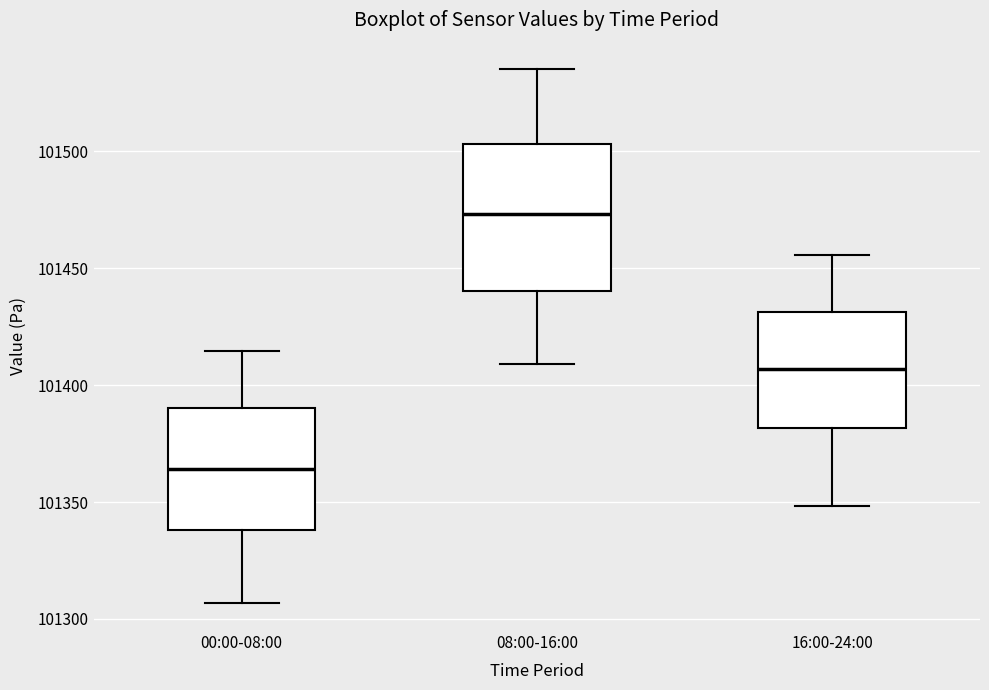

Reading left to right, transcribe this box plot: for each box, give where its median line is, the range the box spans, and where its two whiskers end, as read against the y-axis. The values are not printed on the chart, so give them approximately, as read against the axis.

00:00-08:00: median 101365, box 101340 to 101390, whiskers 101305 to 101415
08:00-16:00: median 101475, box 101440 to 101505, whiskers 101410 to 101535
16:00-24:00: median 101405, box 101380 to 101430, whiskers 101350 to 101455